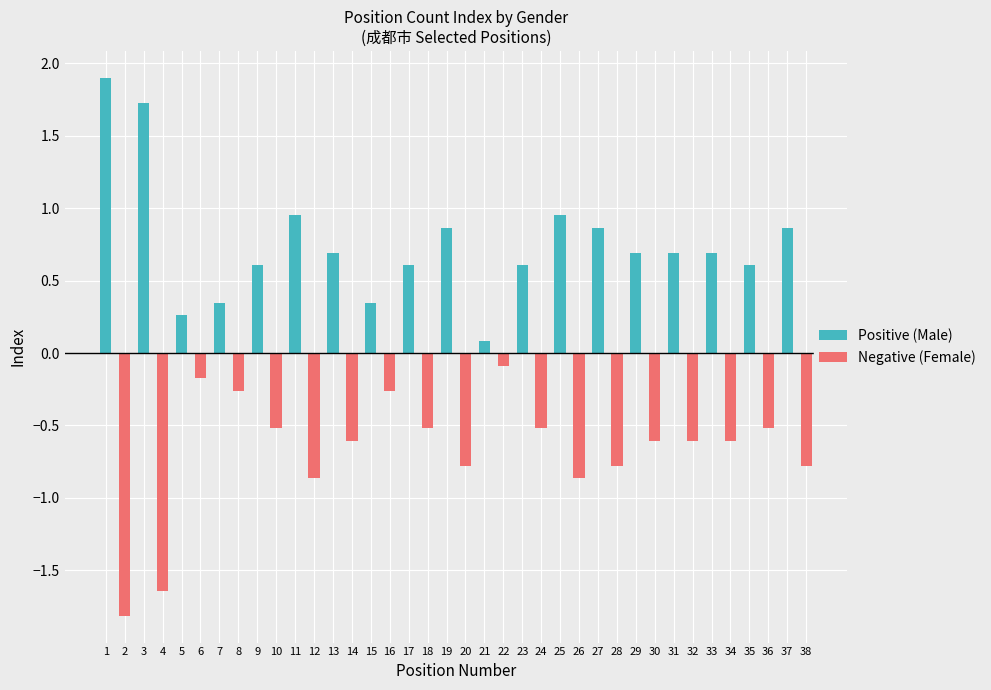

What is the difference between the maximum and minimum values in the Negative (Female) series?

1.7